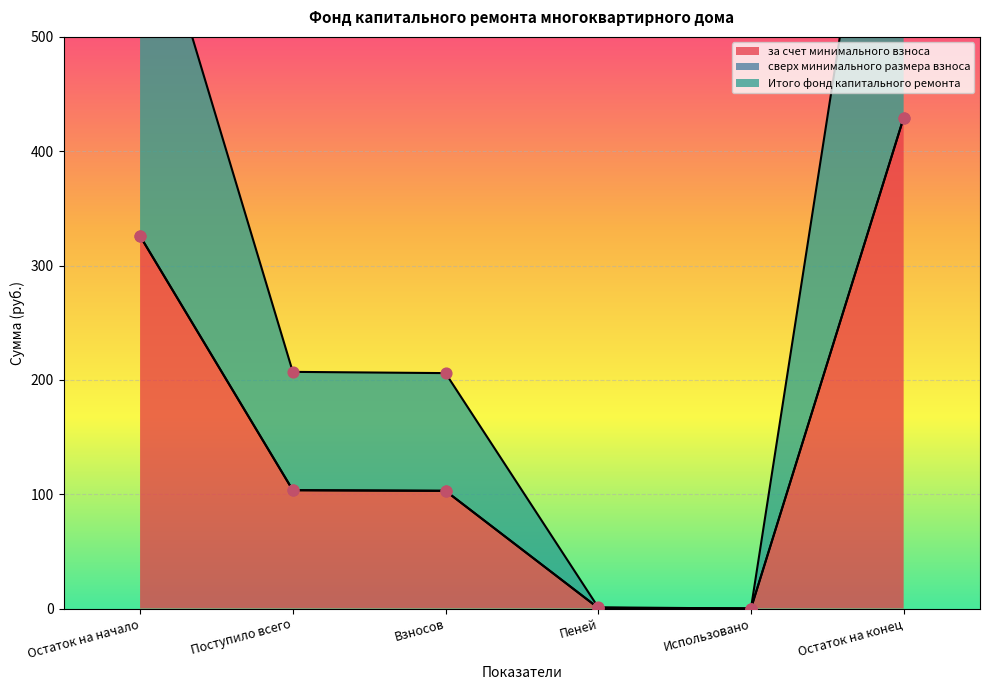

At how many categories does at least one series exceed 88?

4